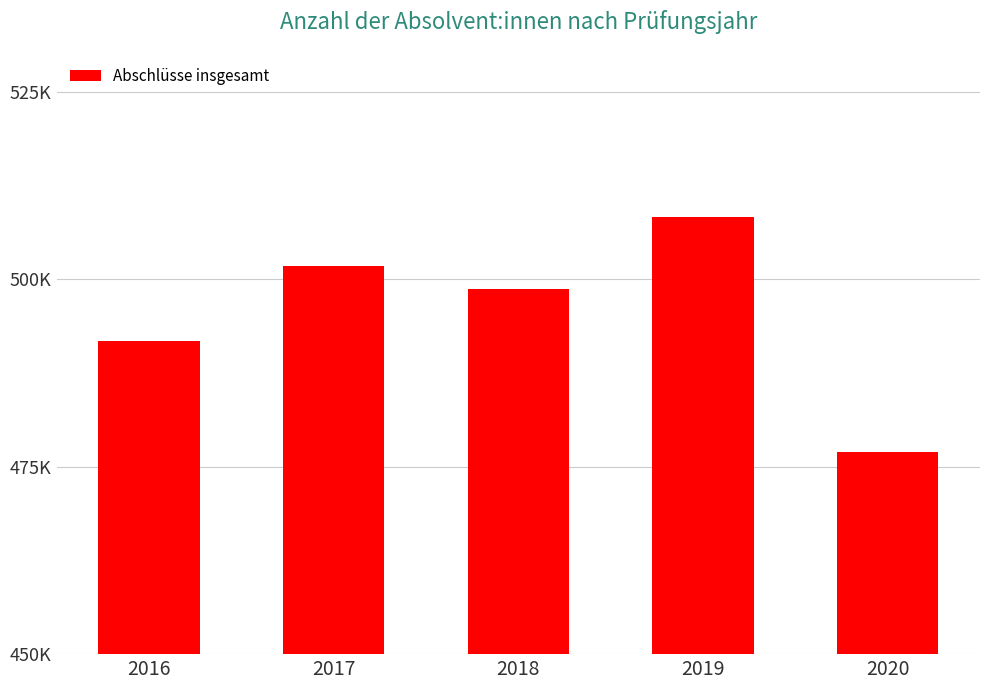

True or false: the data shows 476913 at 2020.

True